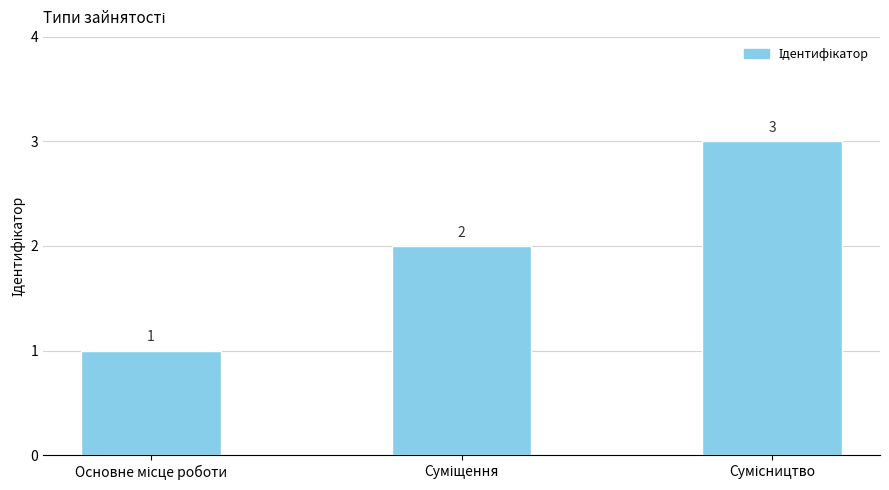

Reading left to right, what are all the values shown in this chart?

1	2	3